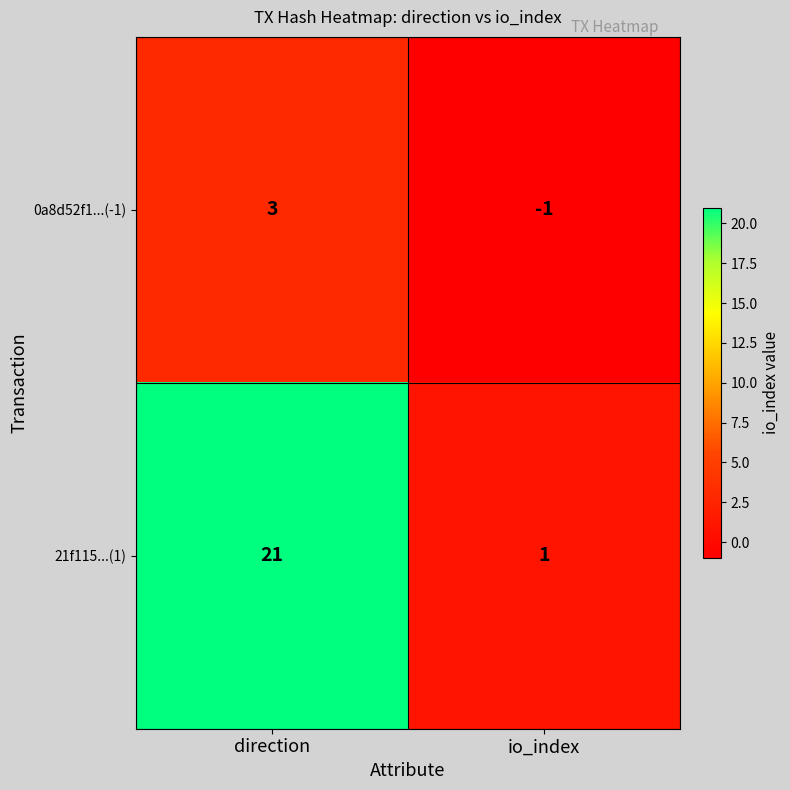

Rank the series at direction from lowest to highest value.

0a8d52f1...(-1), 21f115...(1)